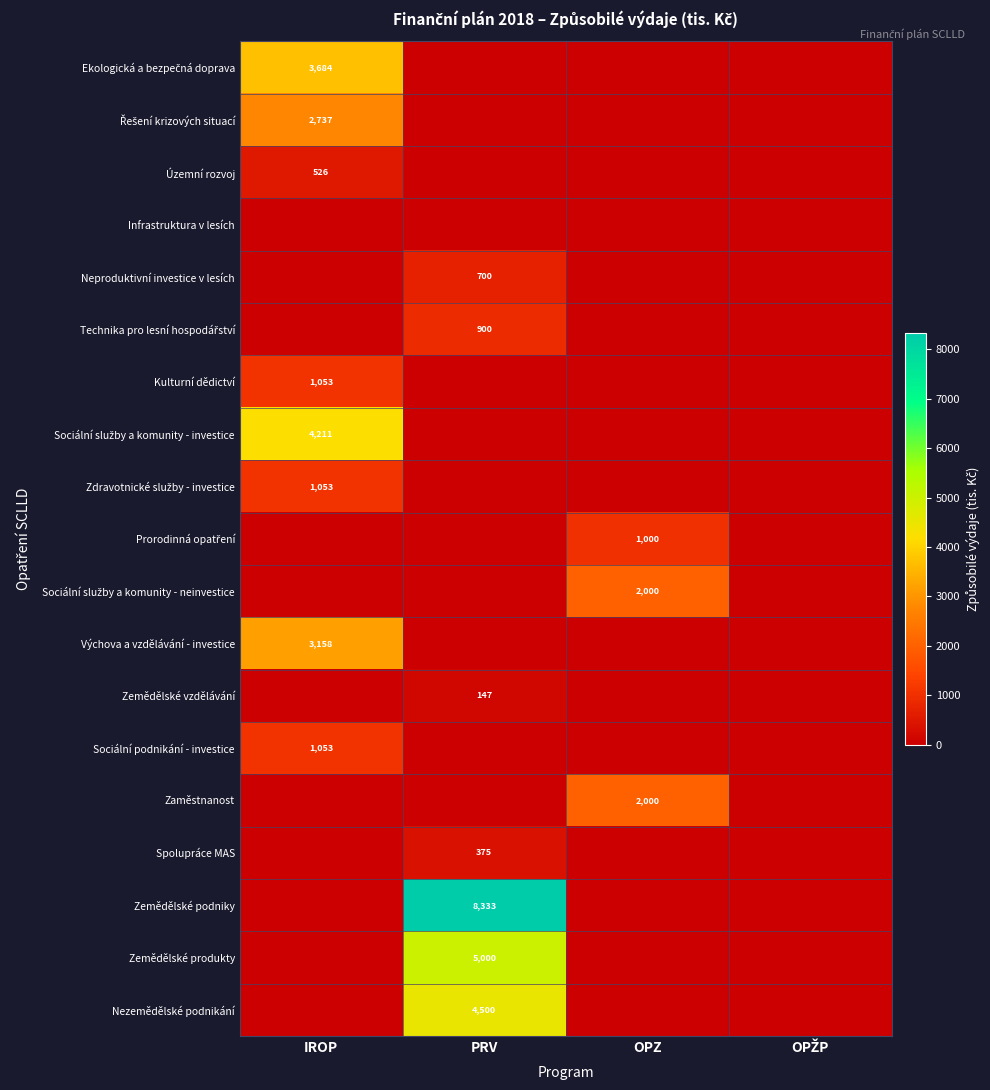

The value of Spolupráce MAS at PRV is 375. True or false?

True